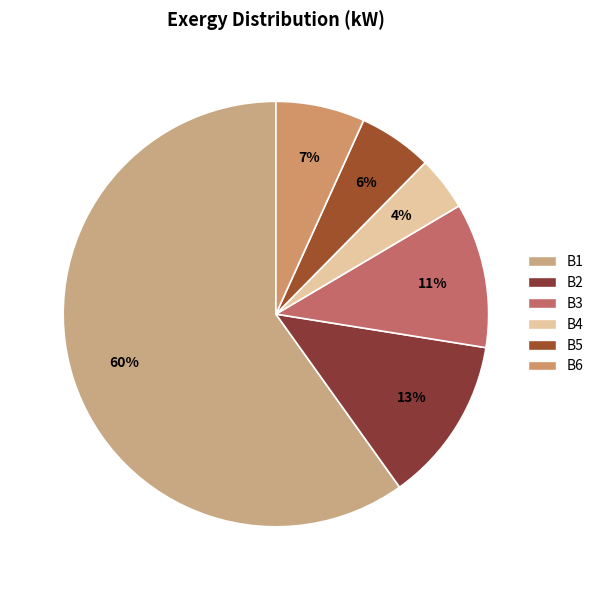

Which category has the smallest portion of the pie?

B4